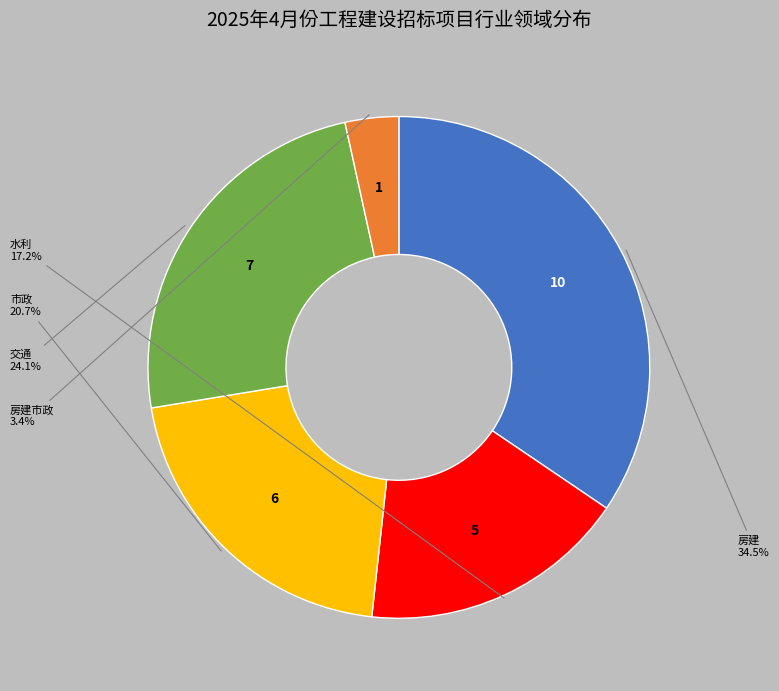

Is there a majority slice in this chart?

No